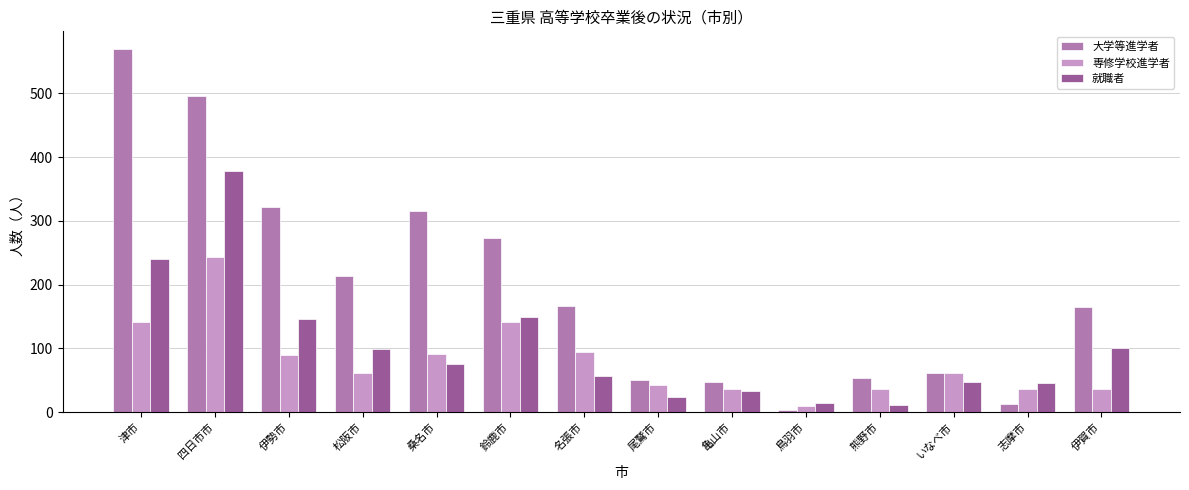

At which category is the sum across all series the highest?

四日市市